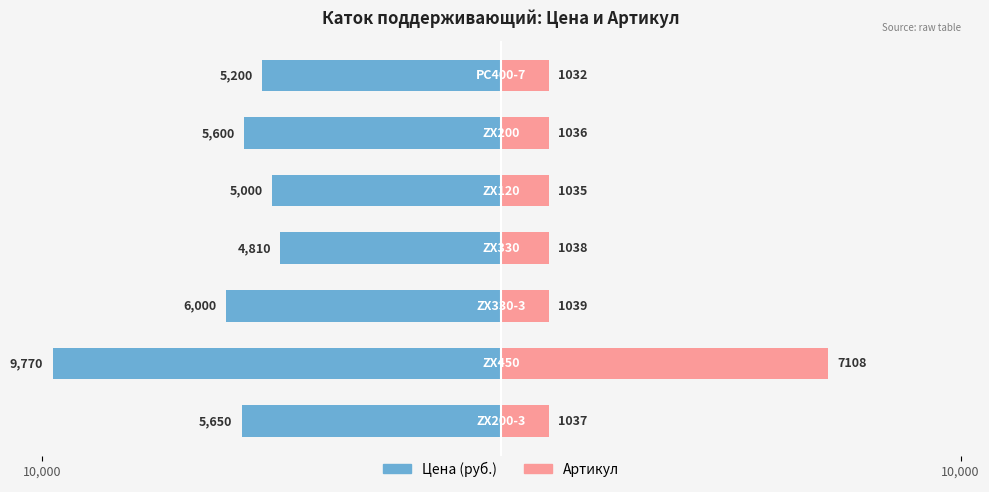

Between 2 and 10,000, which is larger?

10,000